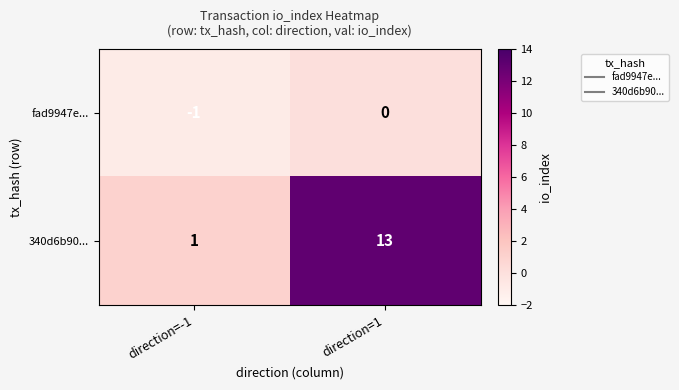

Which category has the highest value across all series?

direction=1